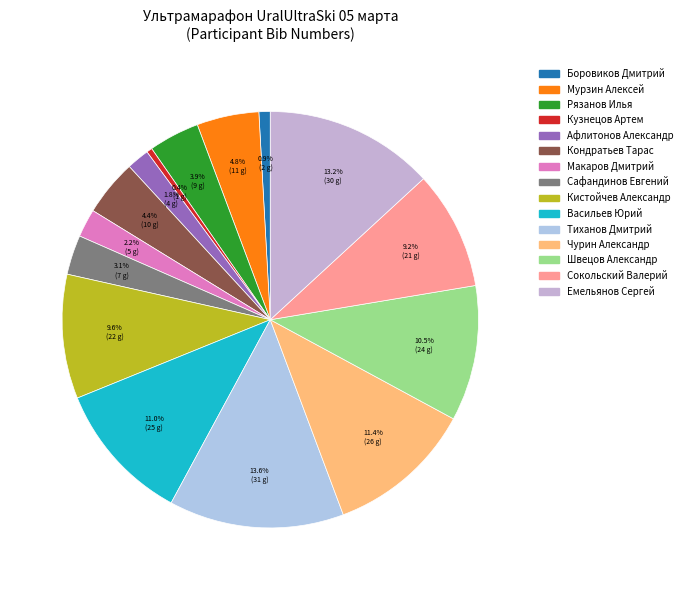

Between Швецов Александр and Сокольский Валерий, which is larger?

Швецов Александр